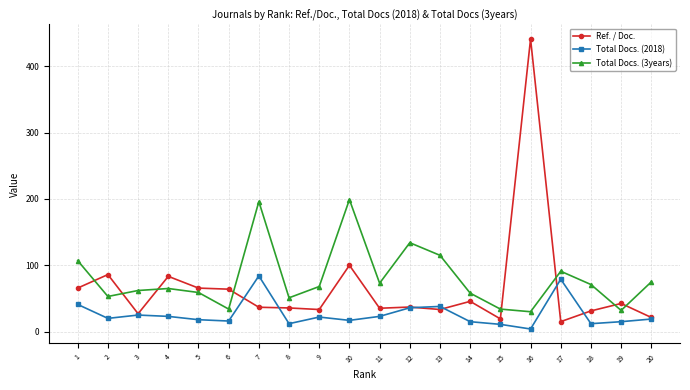

Which label corresponds to the smallest value in the chart?

16